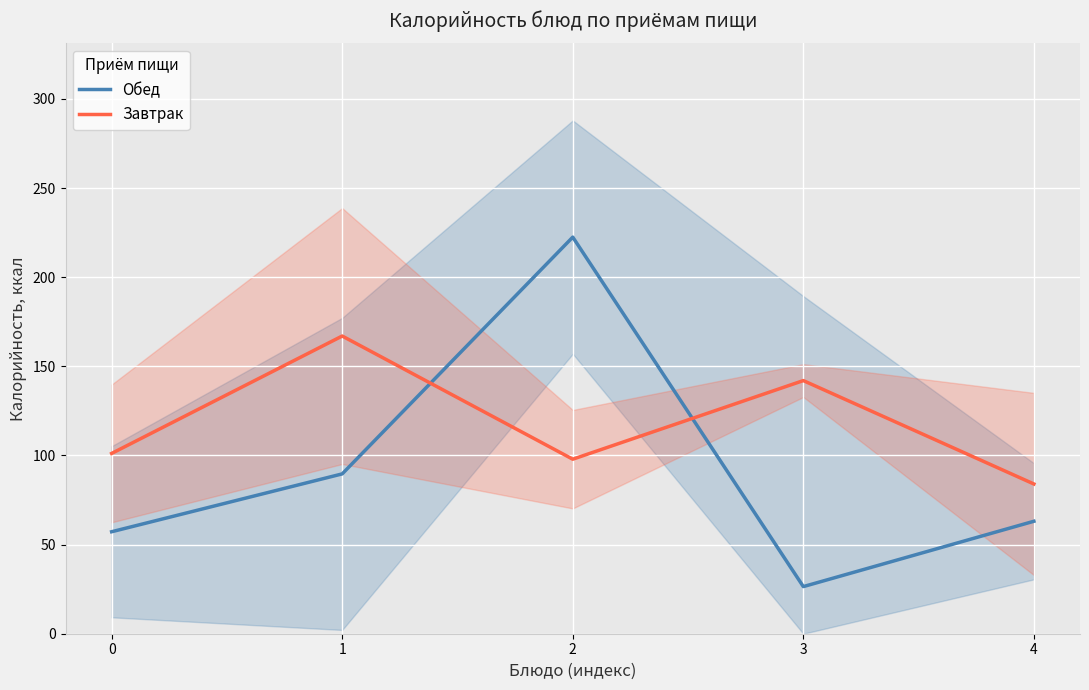

Reading right to left, extract all data points from this chart.

Обед: 63.1	26.4	222.5	89.7	57.2
Завтрак: 84.0	142.0	97.9	167.0	101.1